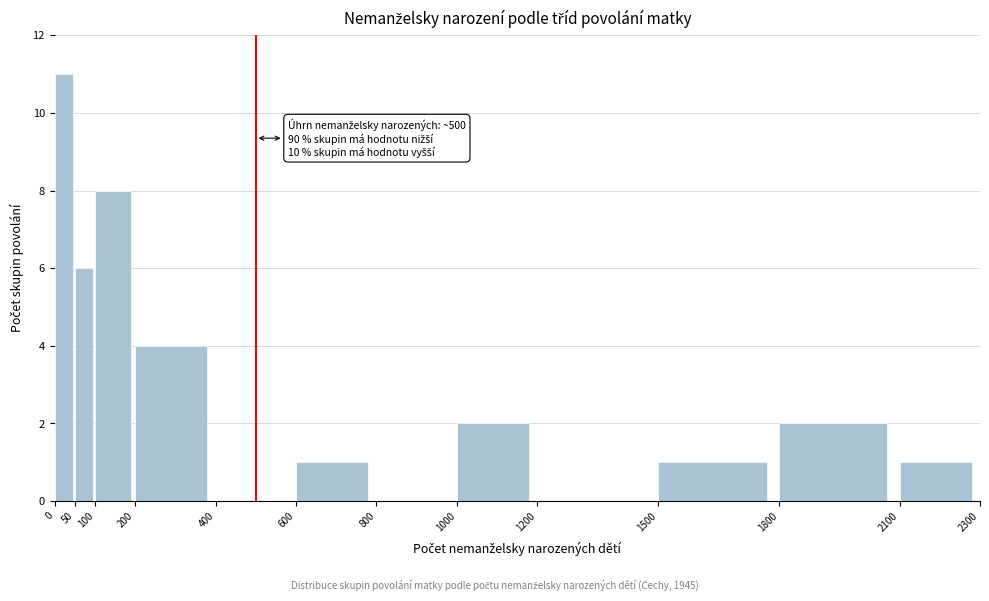

Which range on the x-axis has the tallest bar?

0 to 50